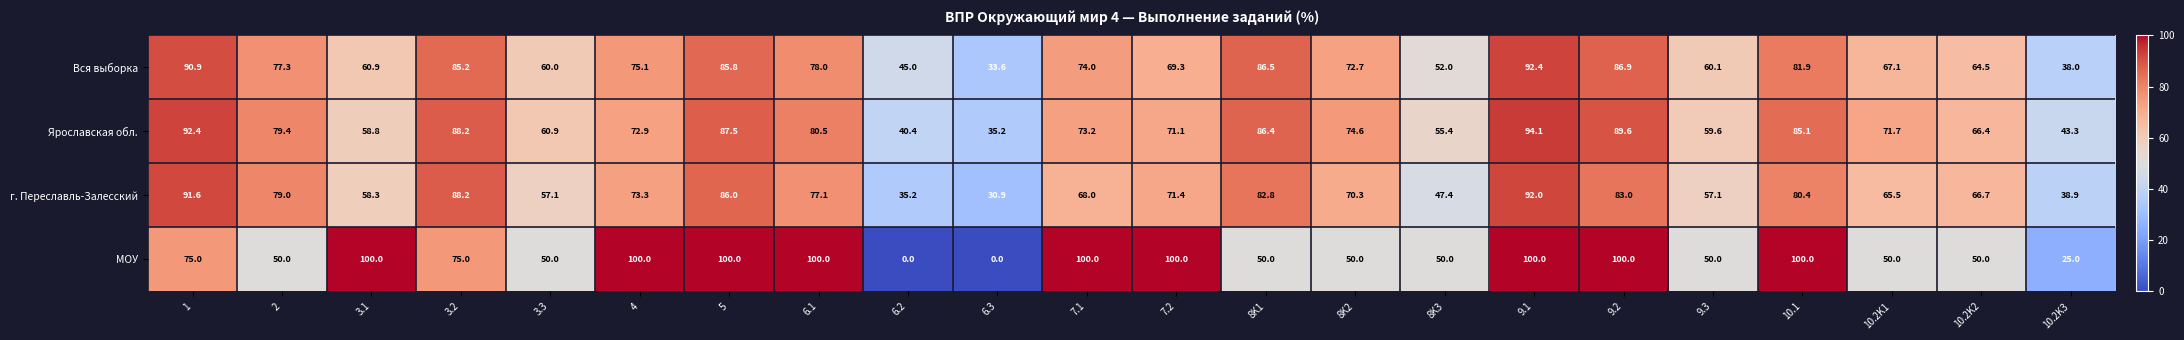

What value does the Вся выборка series have at 3.1?

60.9